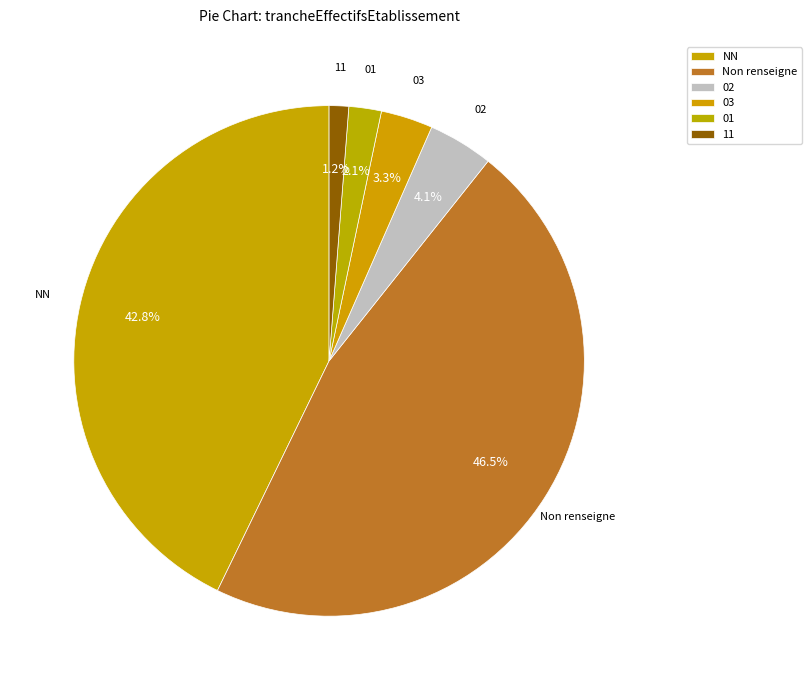

How many segments does this pie chart have?

6